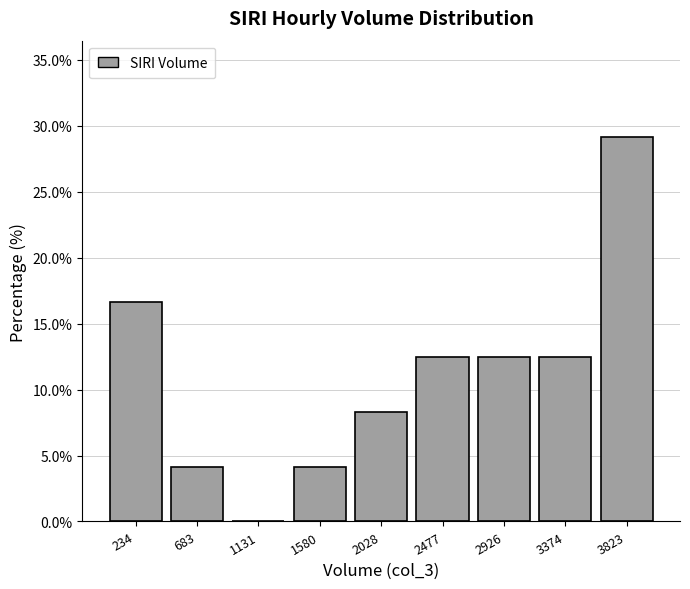

Reading left to right, transcribe this chart: for each bar, give the range it covers on the x-axis and its height. Neither the bar edges nor the heights are printed on the chart, so give them approximately, as read against the axes.

0 to 450: 16.5
450 to 900: 4.0
900 to 1350: 0
1350 to 1800: 4.0
1800 to 2250: 8.5
2250 to 2700: 12.5
2700 to 3150: 12.5
3150 to 3600: 12.5
3600 to 4050: 29.0